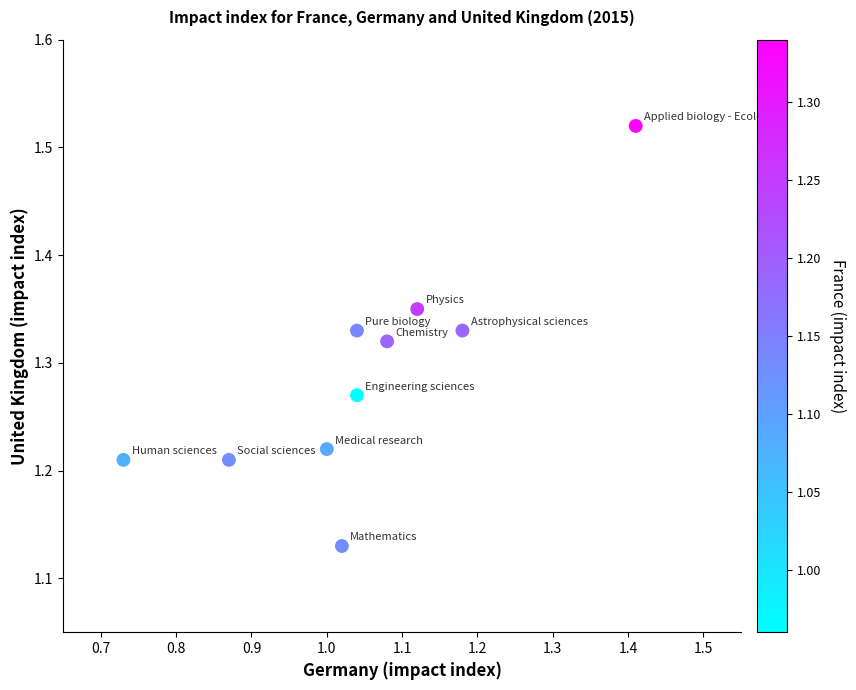

What is the range of X values (max minus min)?

0.7